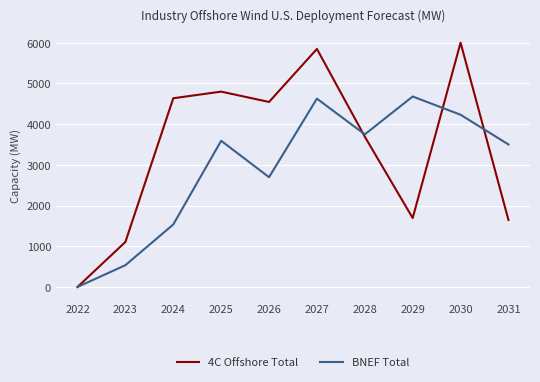

Reading left to right, what are all the values shown in this chart?

4C Offshore Total: 2022=0.0	2023=1105.0	2024=4635.0	2025=4798.0	2026=4544.0	2027=5846.0	2028=3692.0	2029=1693.0	2030=6000.0	2031=1645.0
BNEF Total: 2022=0.0	2023=535.0	2024=1534.7	2025=3591.0	2026=2696.0	2027=4625.6	2028=3748.0	2029=4678.0	2030=4230.0	2031=3500.0